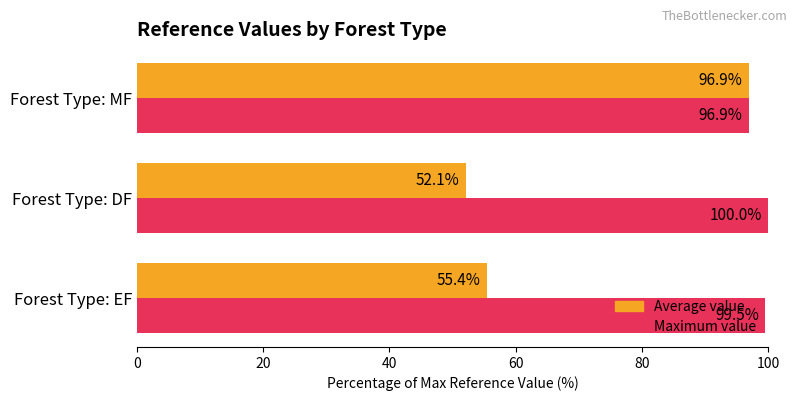

What is the difference between the maximum and minimum values in the Maximum value series?

3.1